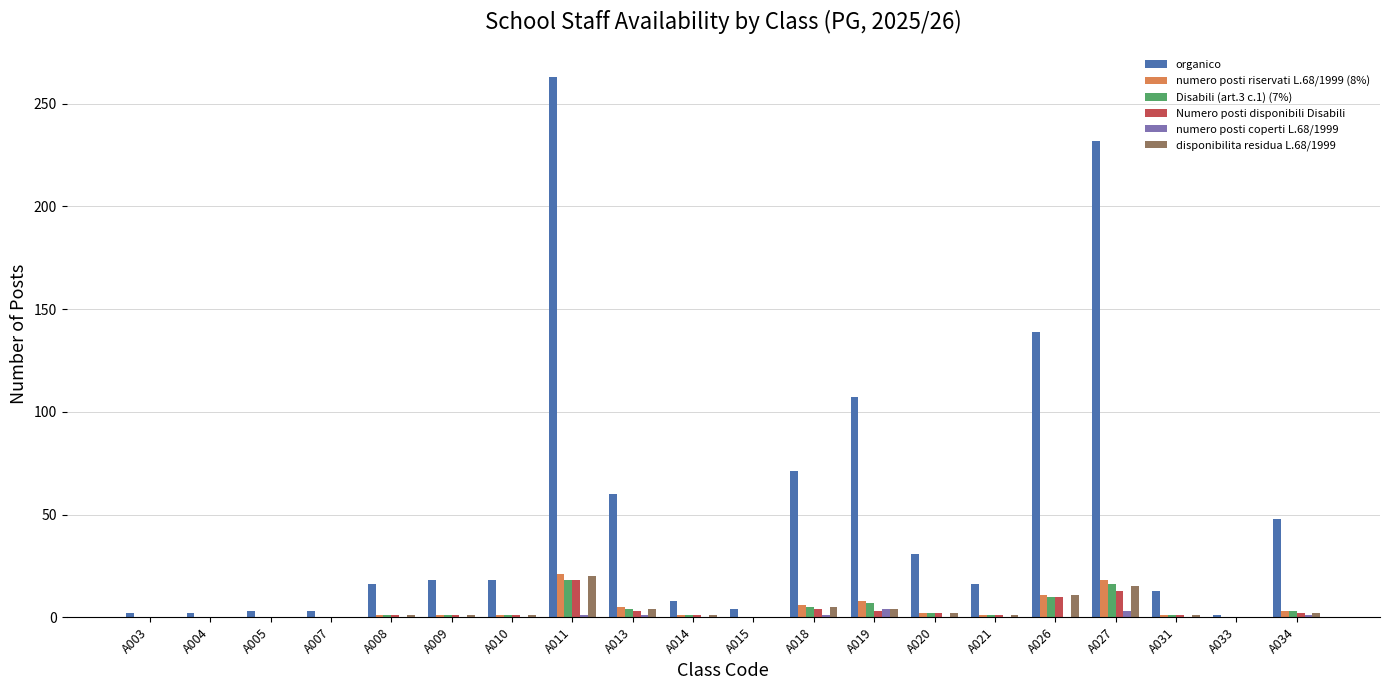

What is the sum of all organico values?

1055